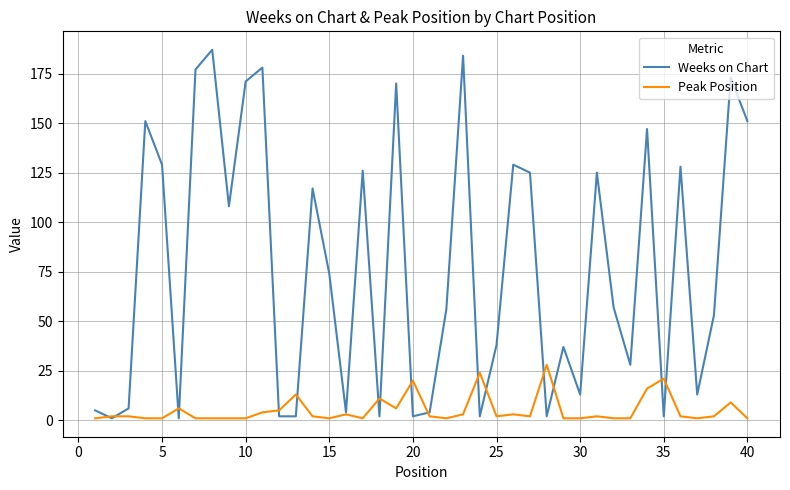

Which series has the widest spread of values?

Weeks on Chart